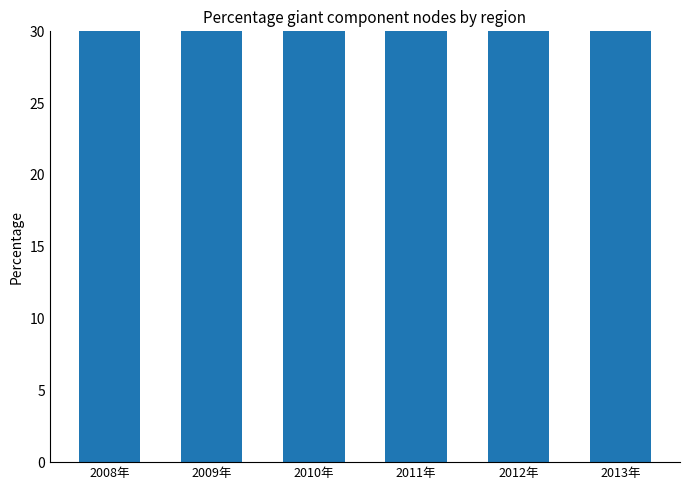

What is the sum of all values?

344.5